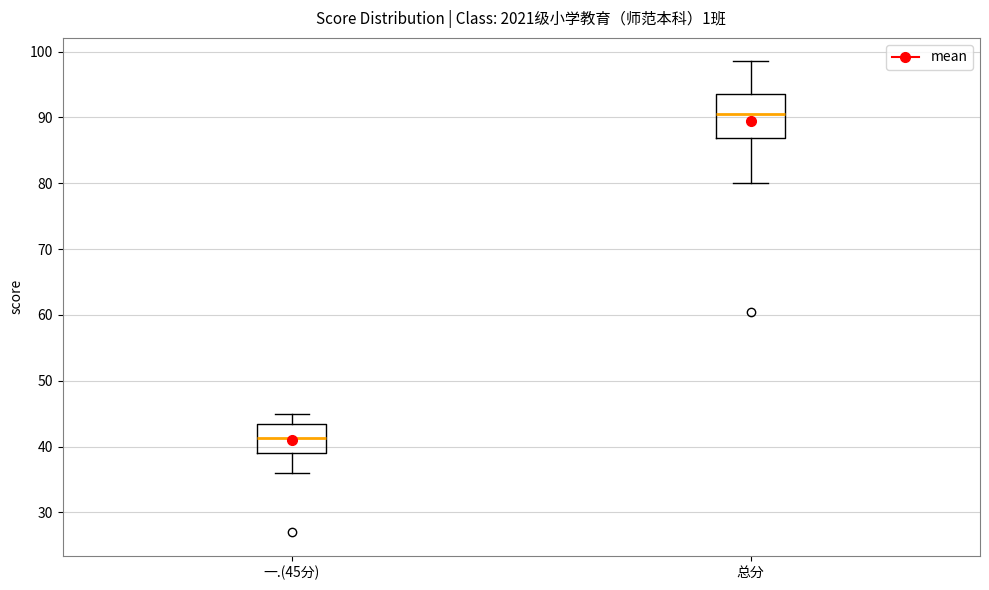

Reading left to right, transcribe this box plot: for each box, give where its median line is, the range the box spans, and where its two whiskers end, as read against the y-axis. The values are not printed on the chart, so give them approximately, as read against the axis.

一.(45分): median 41, box 39 to 44, whiskers 36 to 45
总分: median 91, box 87 to 94, whiskers 80 to 99